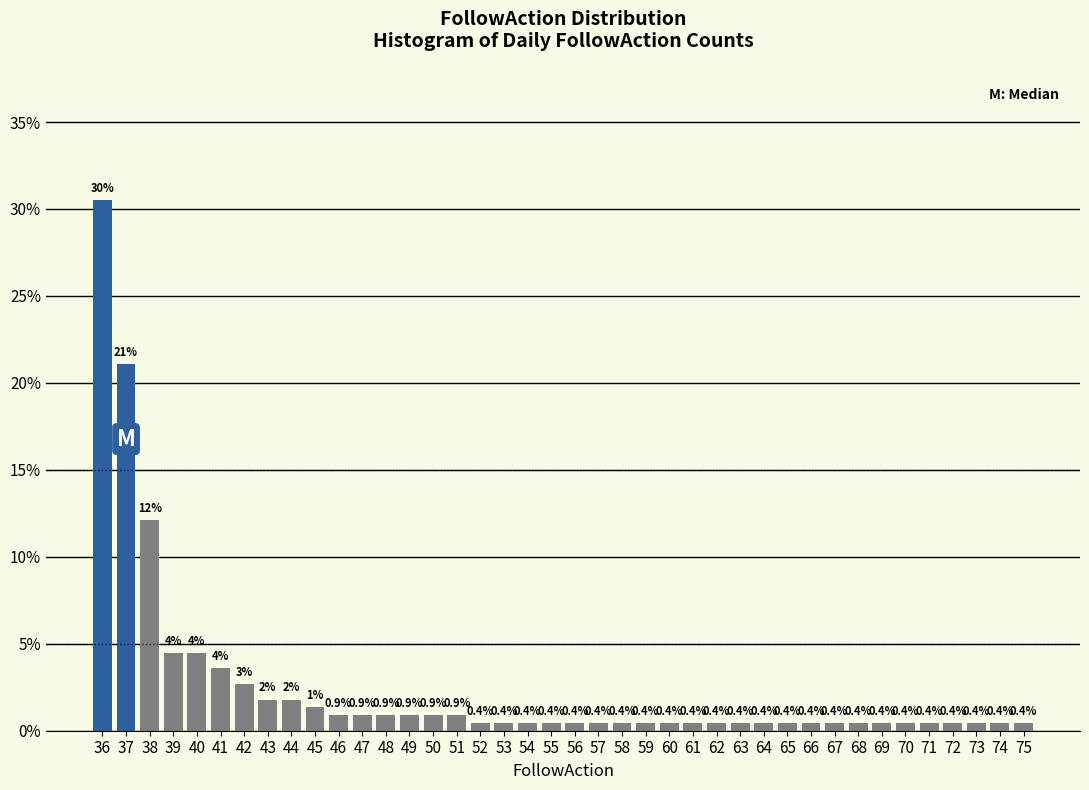

At which label is the value closest to 15?

38